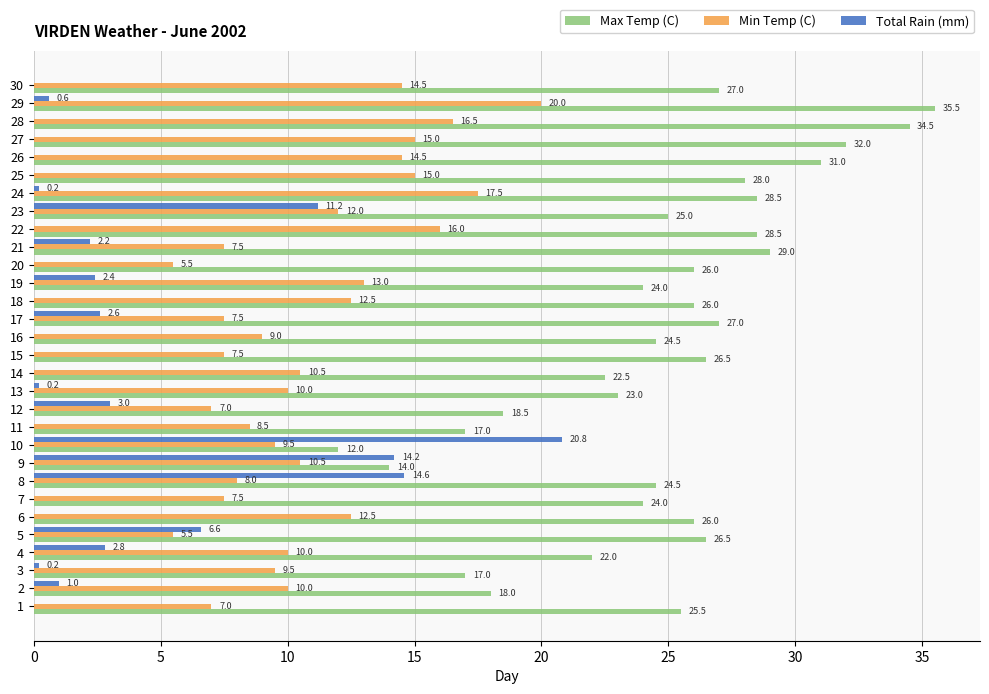

At which category is the sum across all series the highest?

29